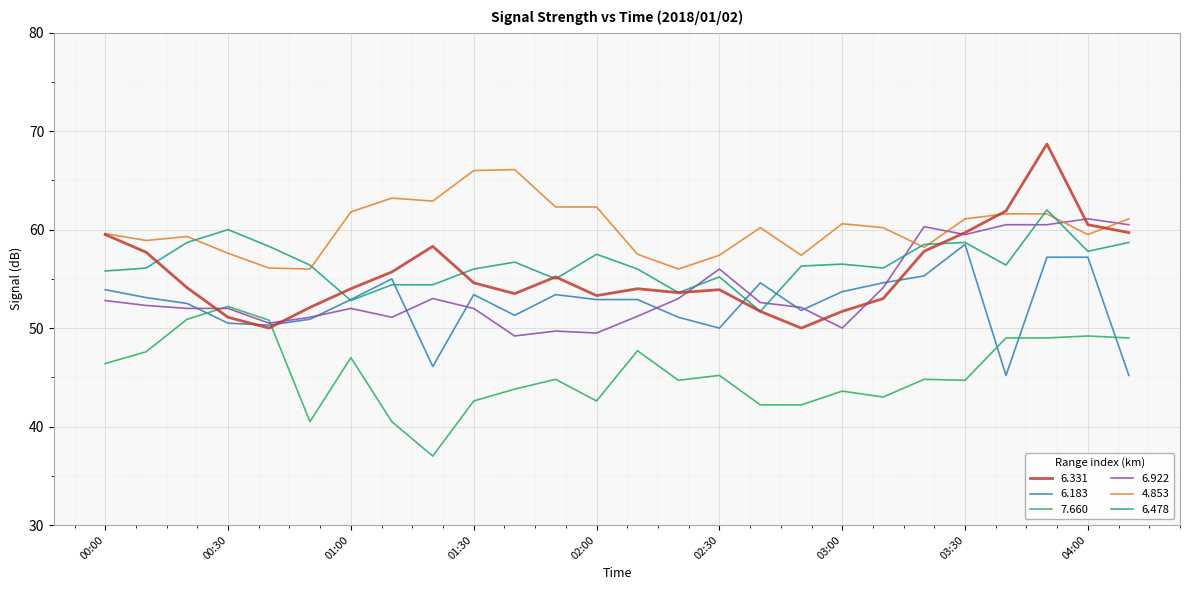

Which series has the largest total across all categories?

4.853